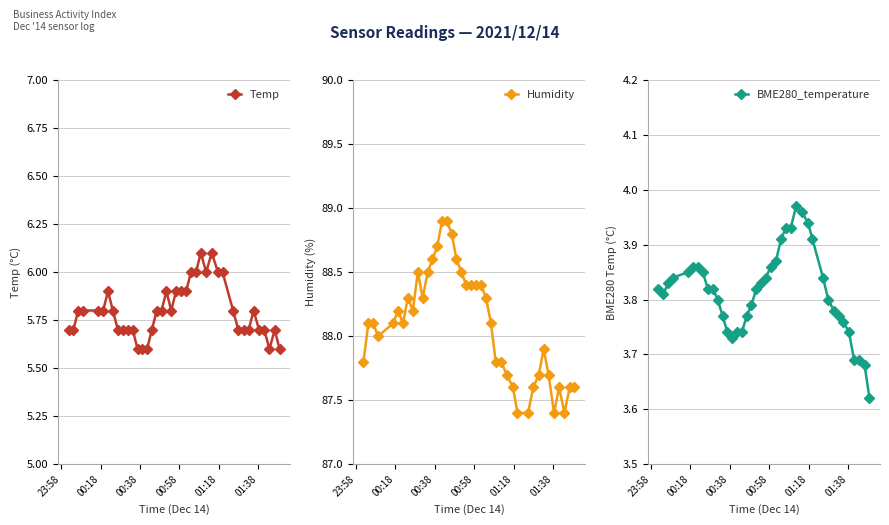

What is the maximum value for Temp?

6.1